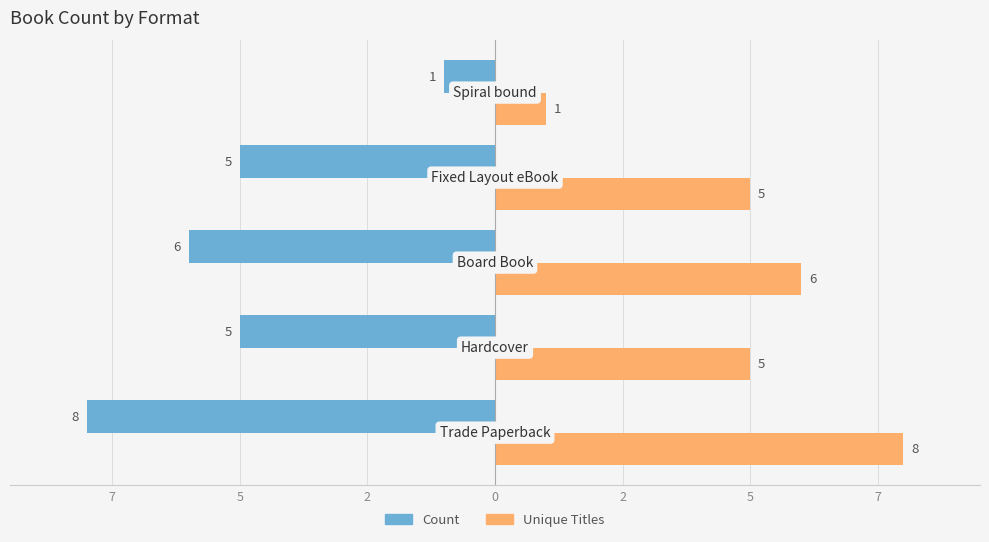

What is the average value of the Count series?

-5